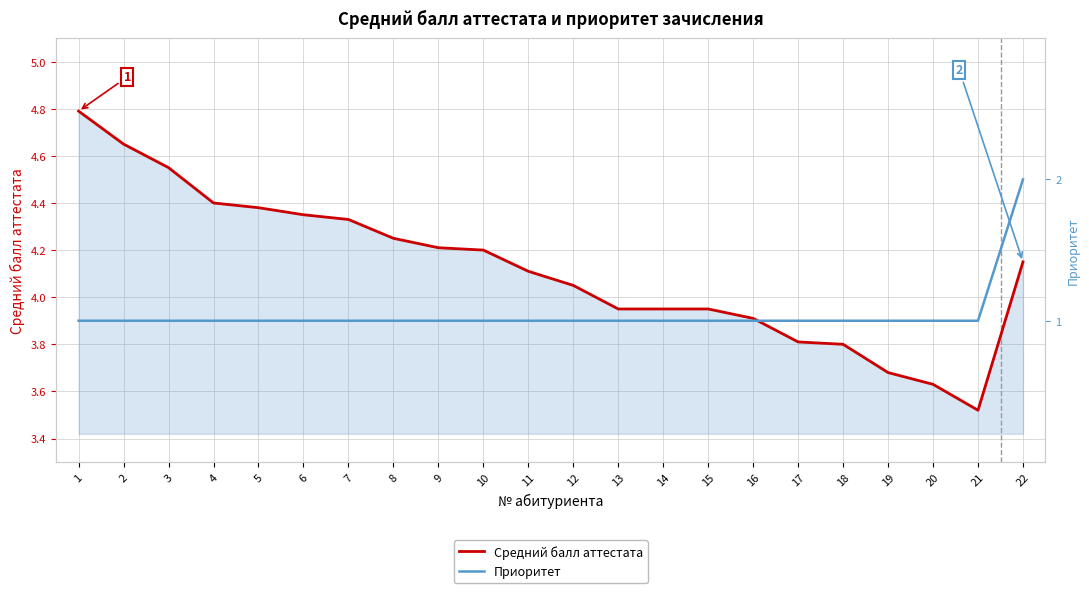

True or false: Приоритет has a value of 1.0 at 1.

True